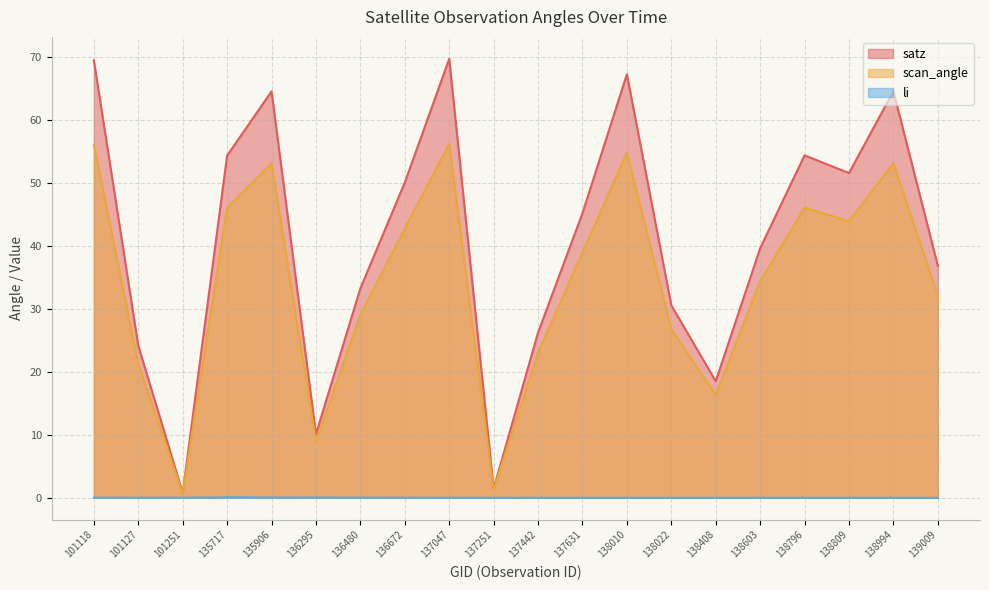

What is the difference between the second highest and second lowest values in the satz series?

68.0